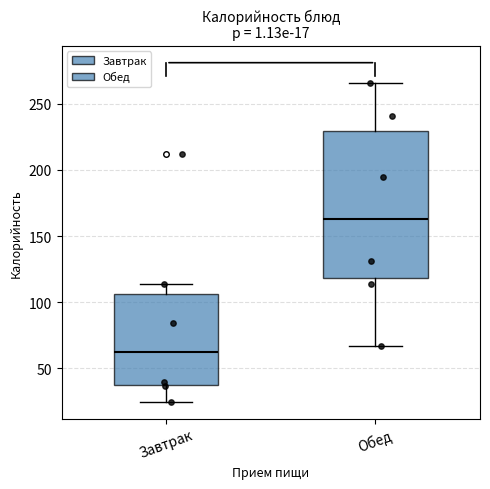

Which box has the lowest median line?

Завтрак